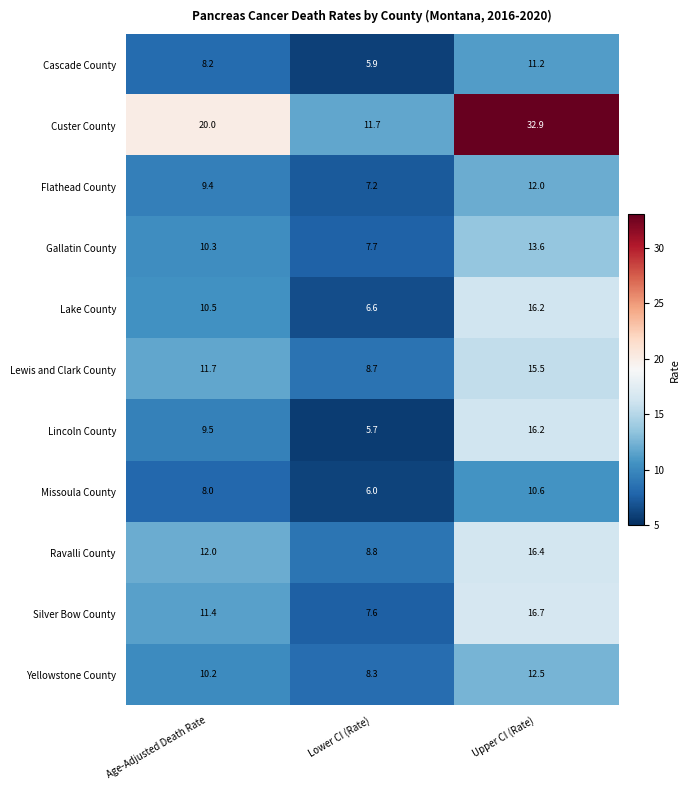

How many data points does each series have?

3